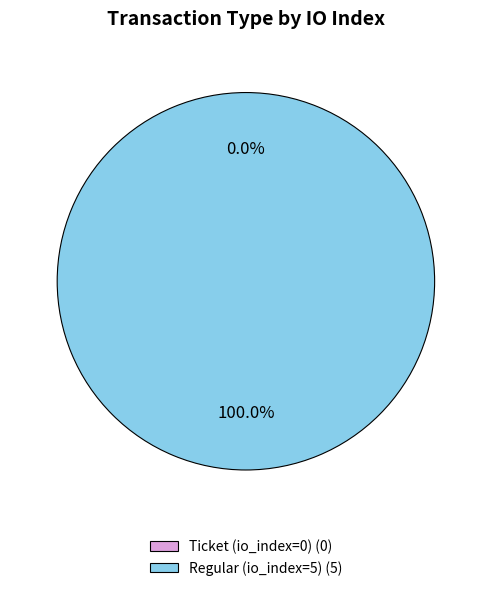

How many slices are in this pie chart?

2